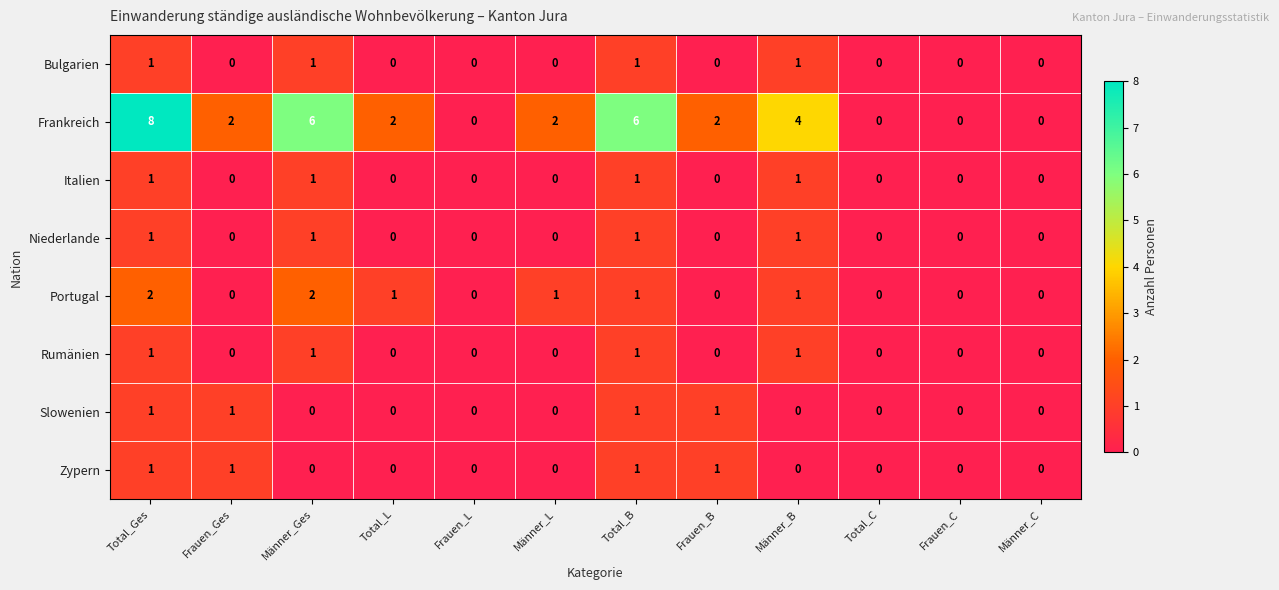

Count the Italien values in the range 0 to 1.

12